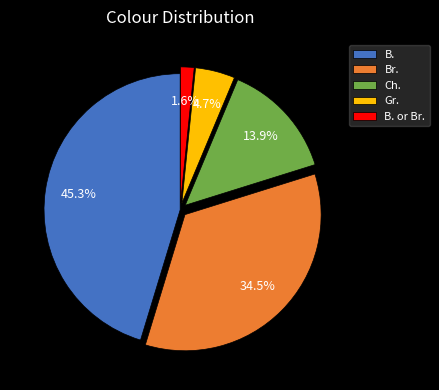

To the nearest percent, what is the combined percentage of Br. and B.?

80%